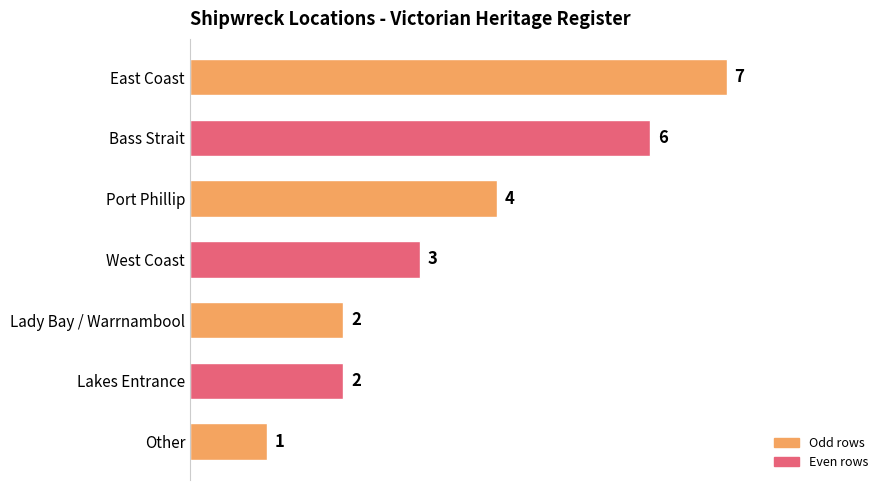

Which label corresponds to the smallest value in the chart?

Other